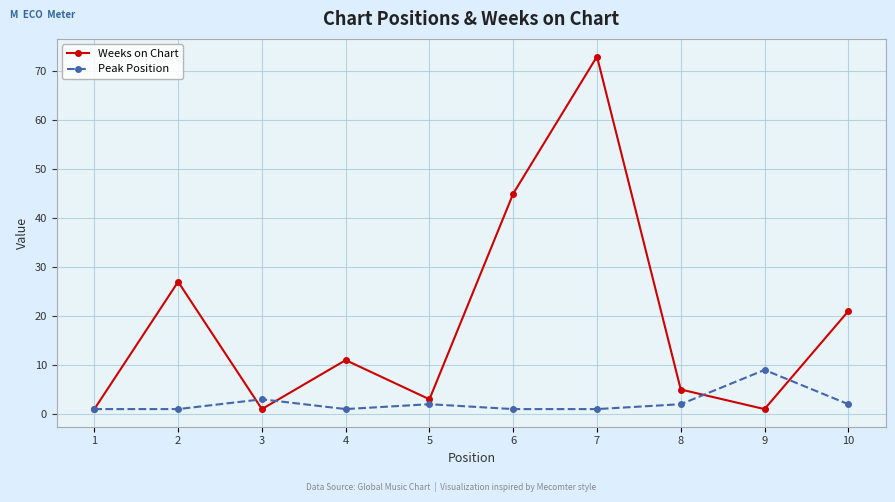

At which category is the sum across all series the highest?

7